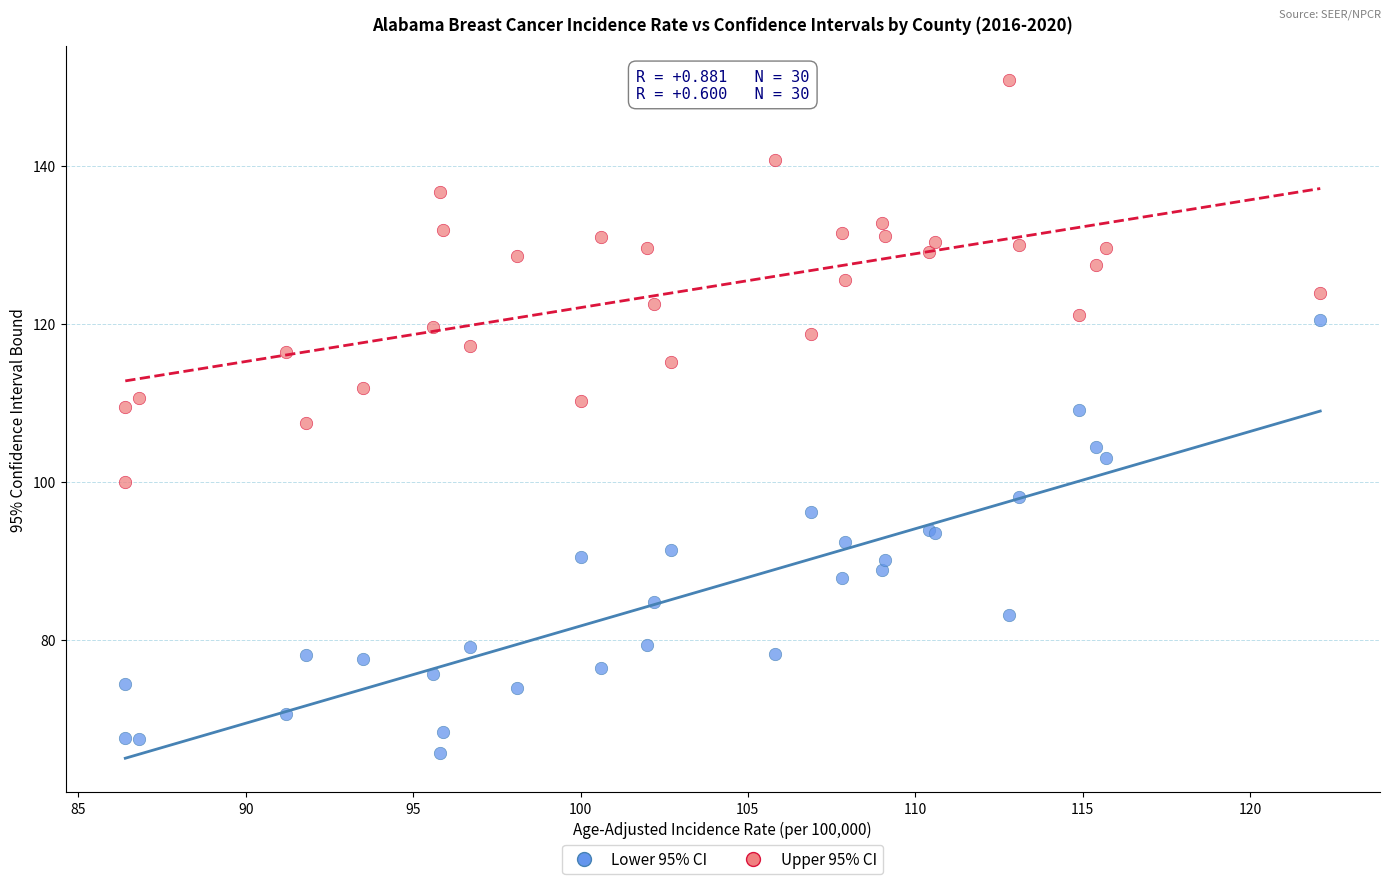

What is the X range (max minus min) for the scatter plot?

35.7